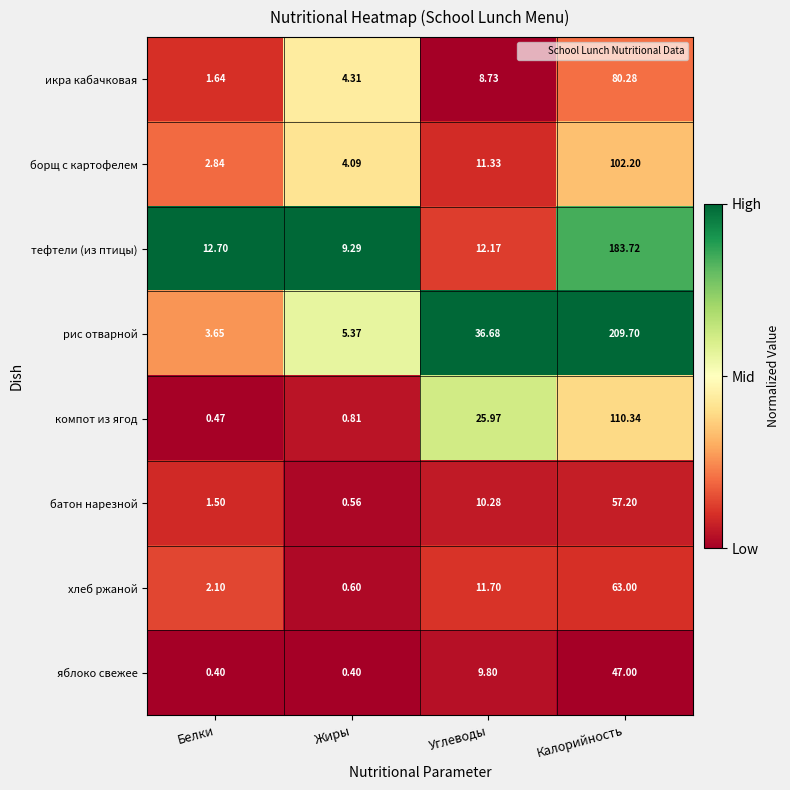

Is the value of яблоко свежее at Жиры greater than the value of компот из ягод at Жиры?

No